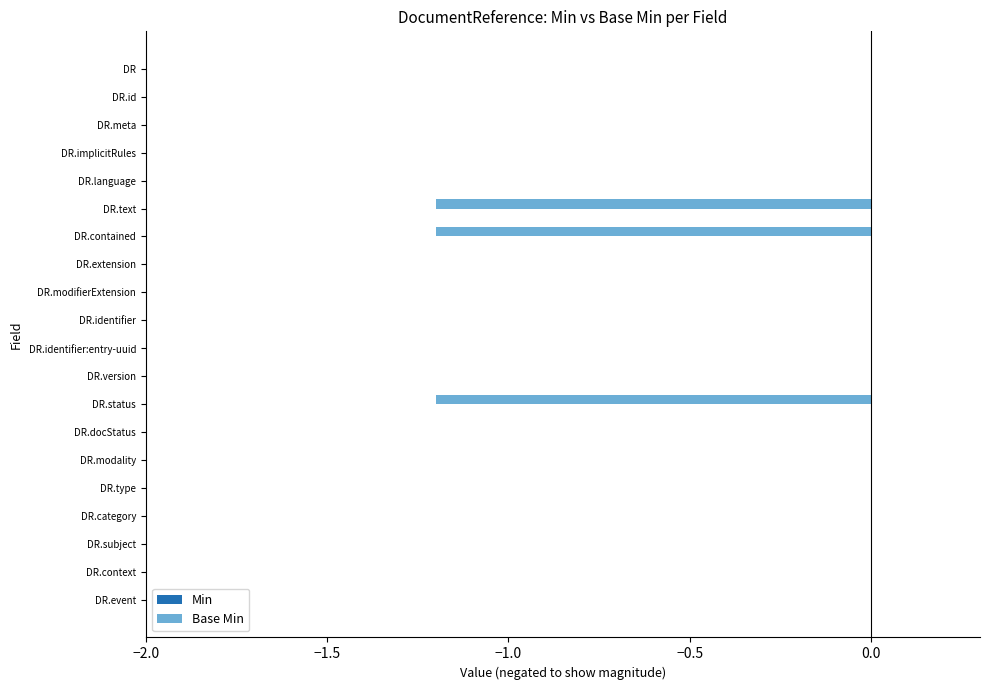

True or false: the data shows 0.0 at DR.subject.

True